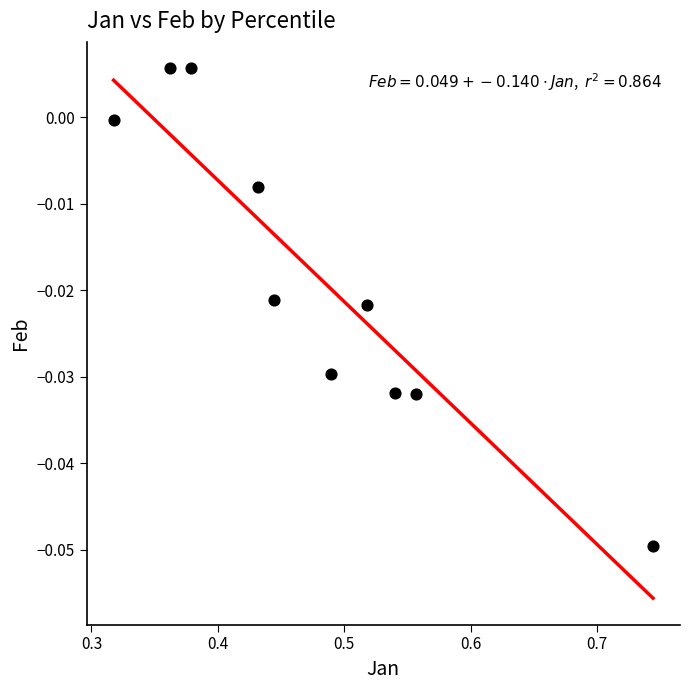

What is the average X value?

0.5